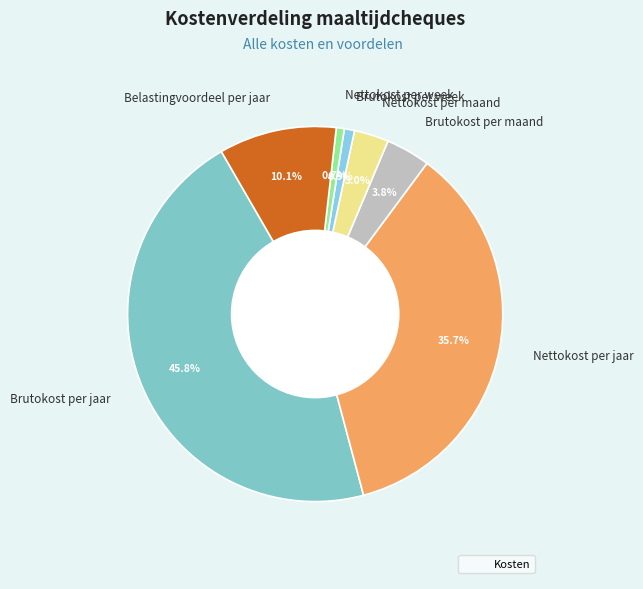

Does Nettokost per jaar represent more than half of the total?

No